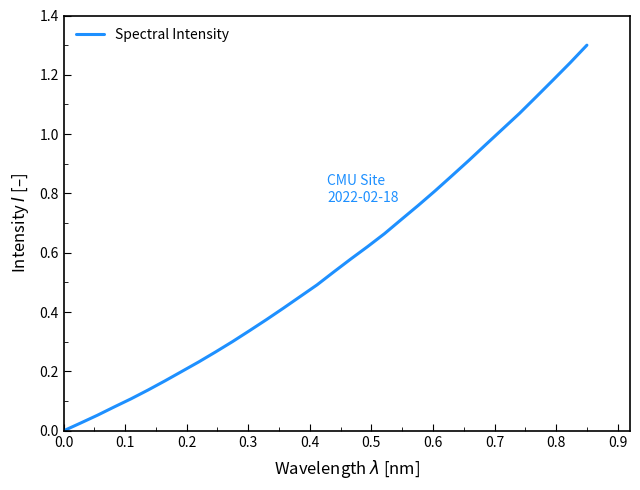

How many lines are shown in the chart?

1